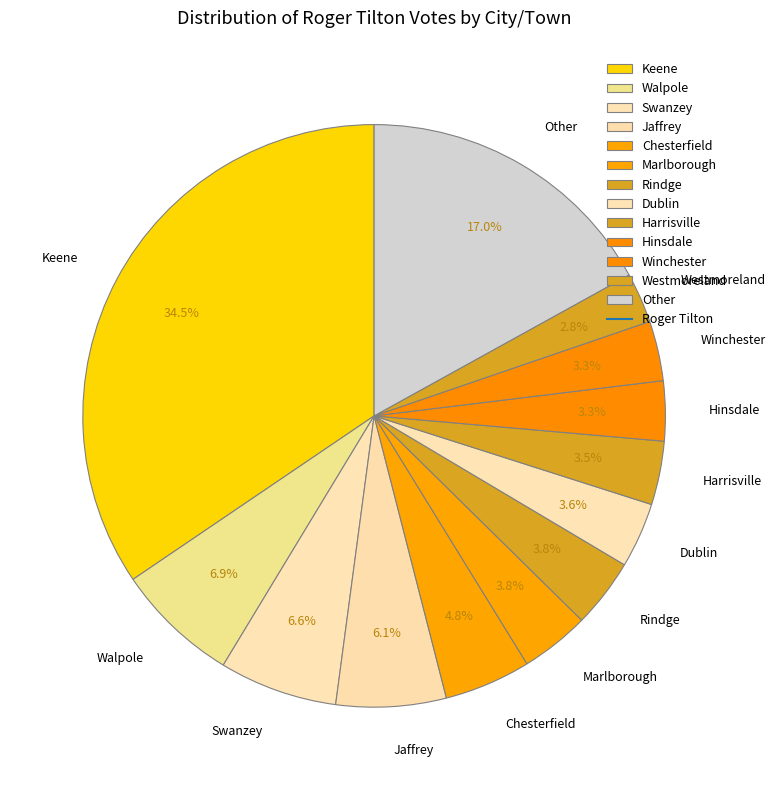

Does Winchester account for over 50% of the chart?

No